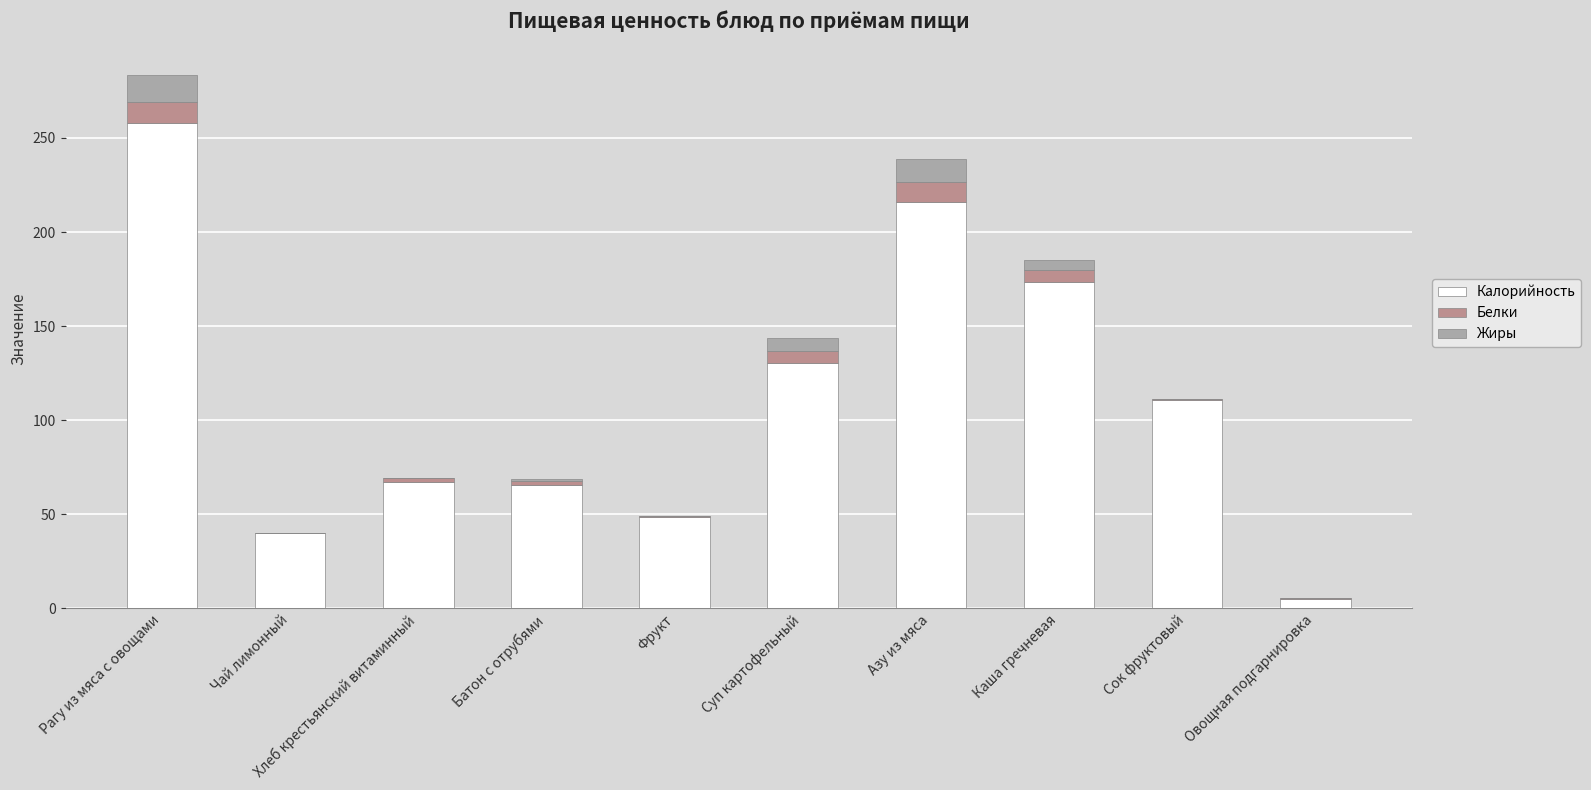

At which label is Калорийность closest to 131?

Суп картофельный